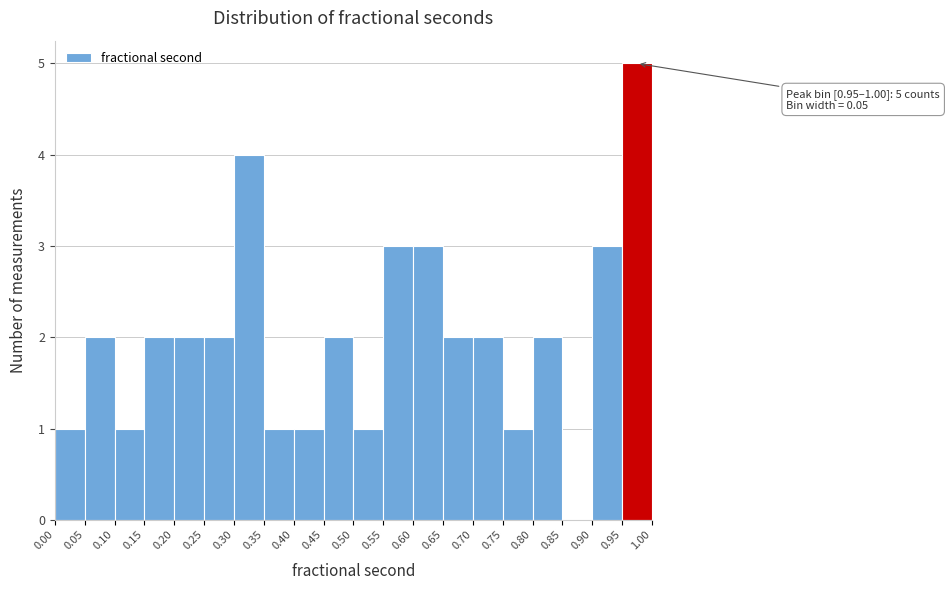

Which range on the x-axis has the tallest bar?

0.95 to 1.00